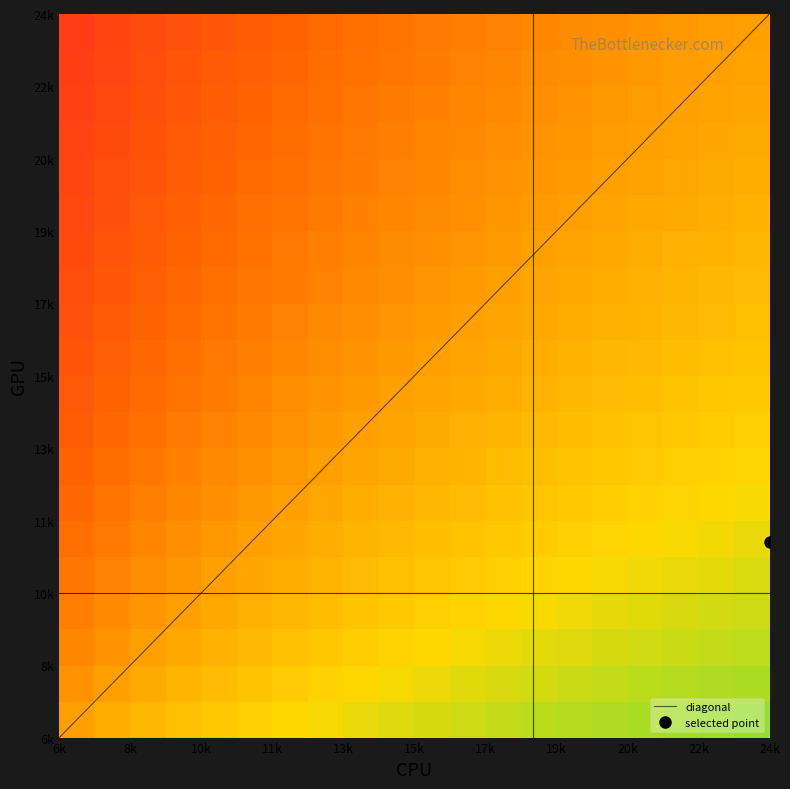

How many distinct data groups are displayed?

2